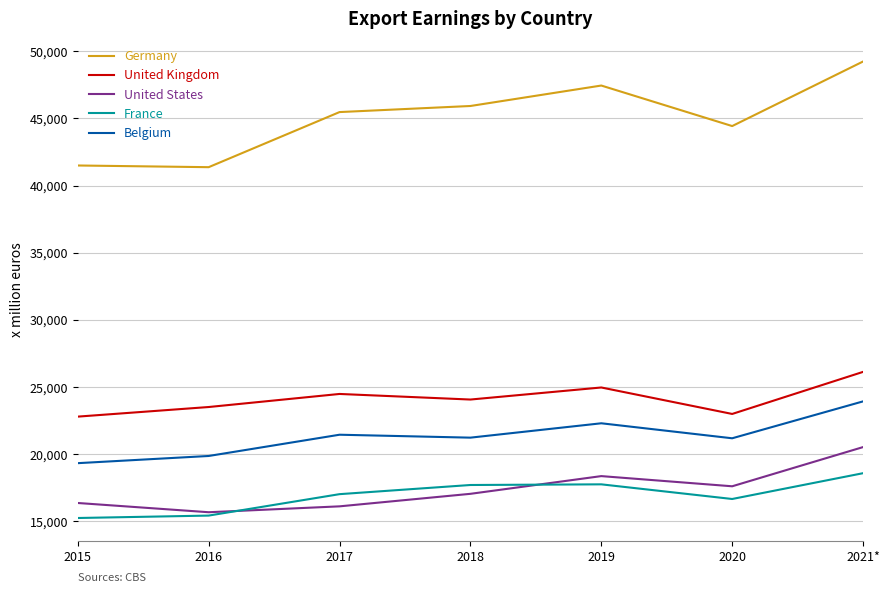

What is the sum of all Germany values?

315368